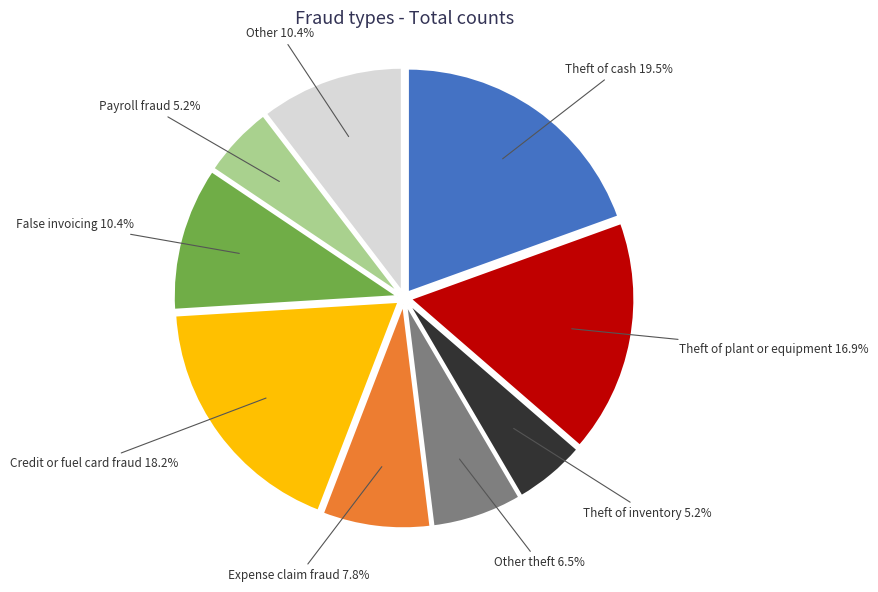

How many segments does this pie chart have?

9